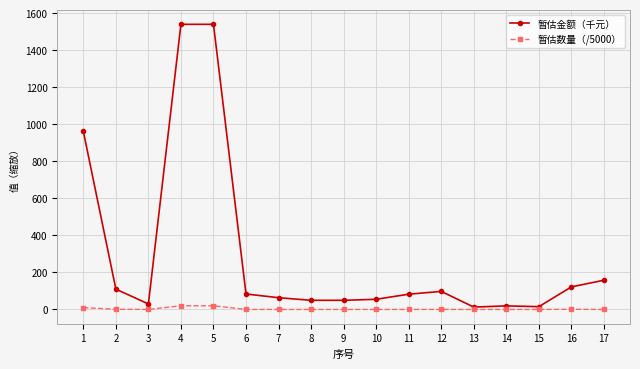

Where is the first local minimum for 暂估金额（千元）?

3